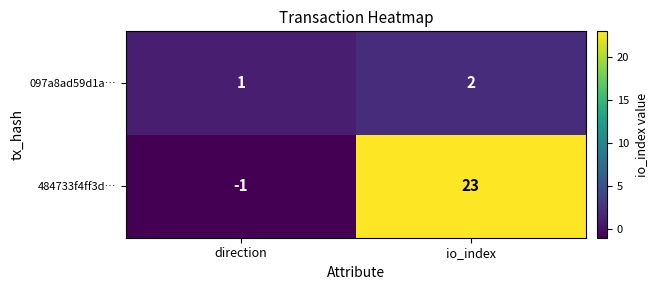

Between direction and io_index, which series saw the biggest shift?

484733f4ff3d…